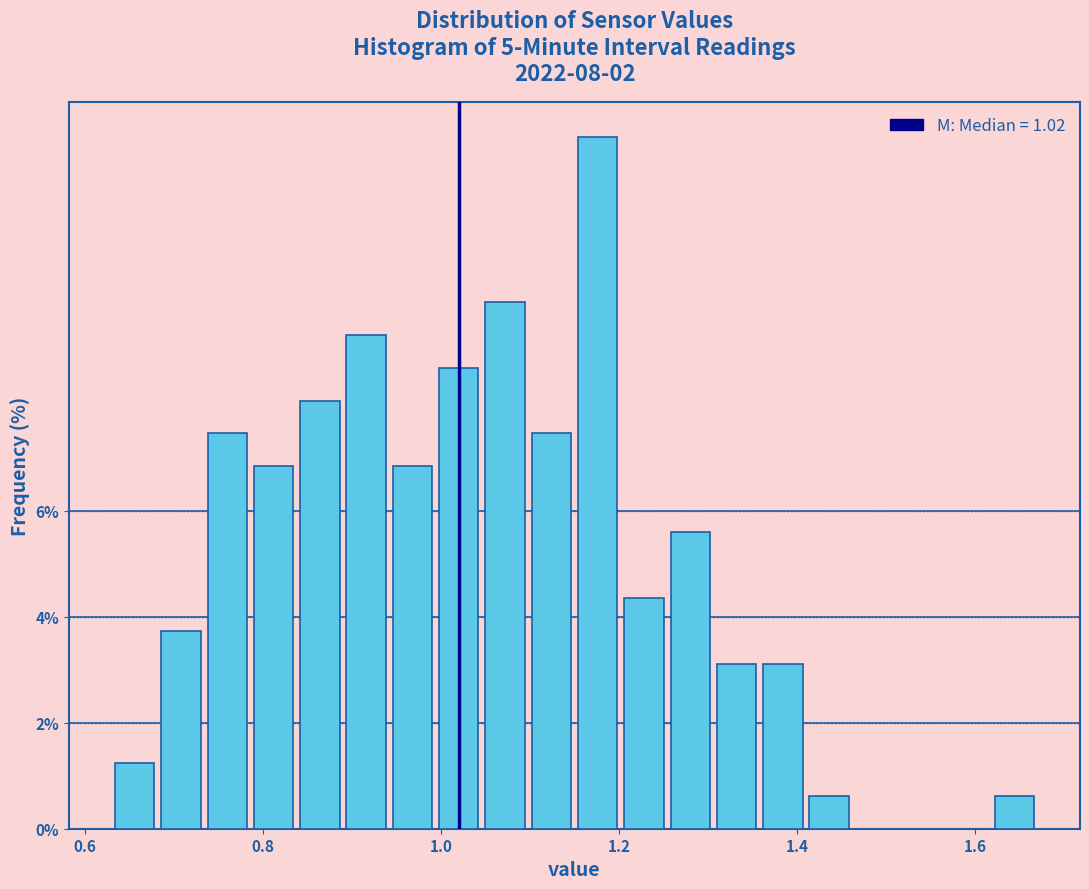

Read against the x-axis, roughly where is the centre of the tallest bar?

1.18